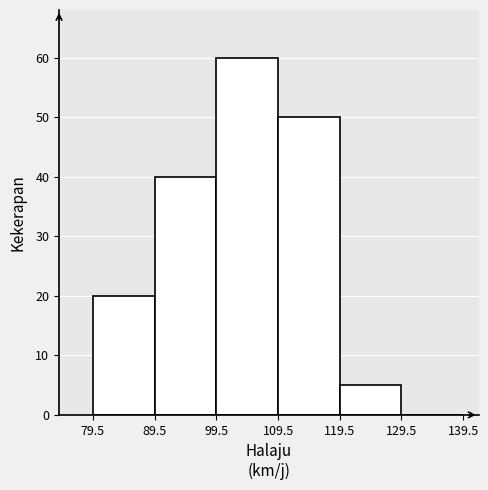

Which range on the x-axis has the tallest bar?

99.5 to 109.5